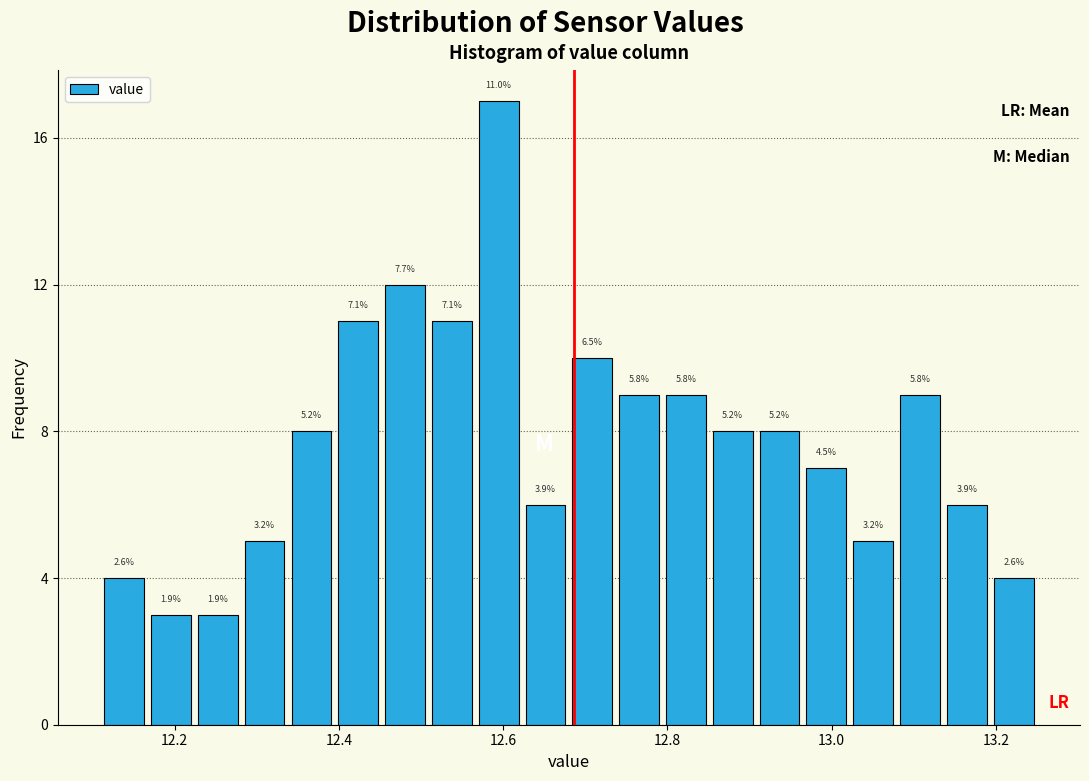

Around what value on the x-axis is the tallest bar? Give the approximate position of its centre, as read against the axis.

12.60